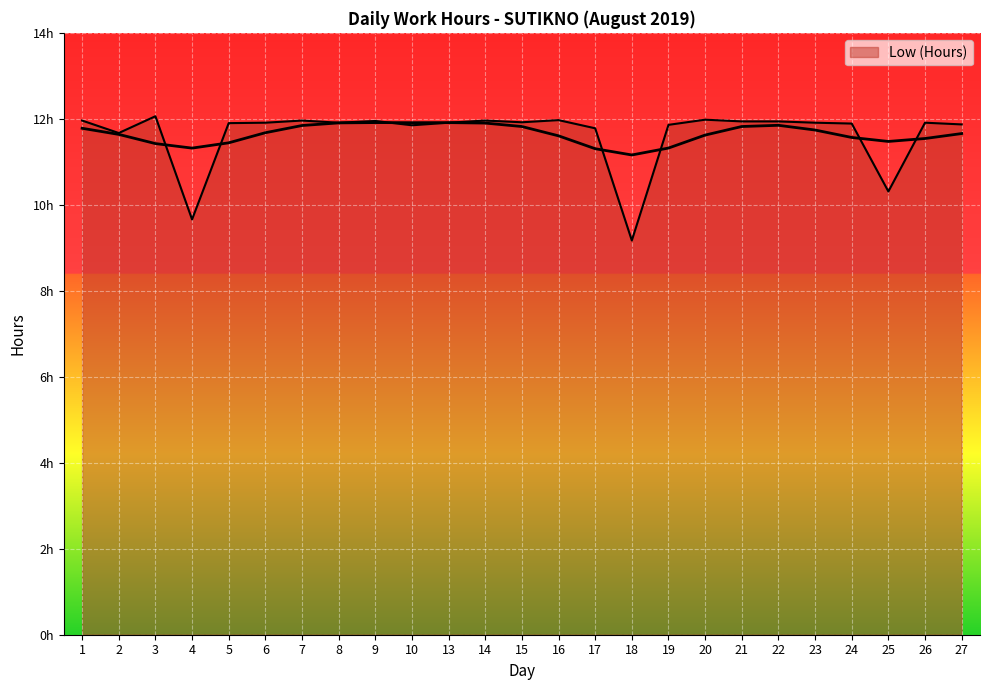

Reading right to left, list all the values displayed in this chart.

11.9	11.9	10.3	11.9	11.9	11.9	11.9	12.0	11.9	9.2	11.8	12.0	11.9	12.0	11.9	11.8	11.9	11.9	12.0	11.9	11.9	9.7	12.1	11.7	12.0